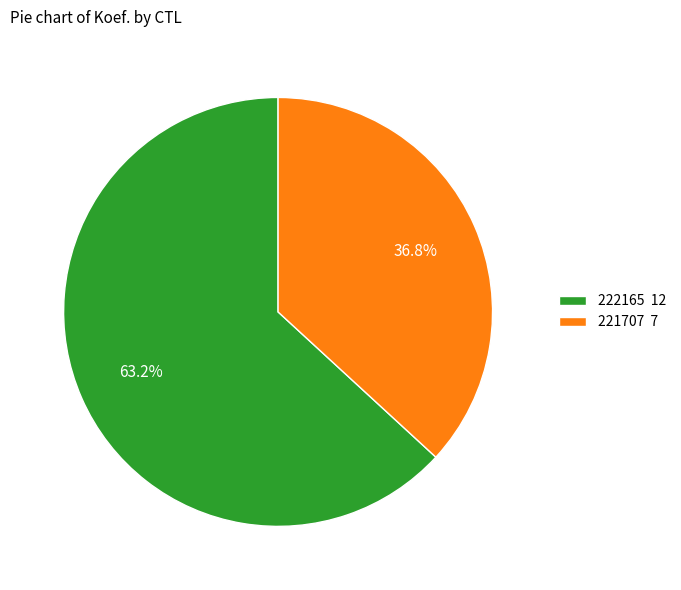

Between 221707 and 222165, which is larger?

222165